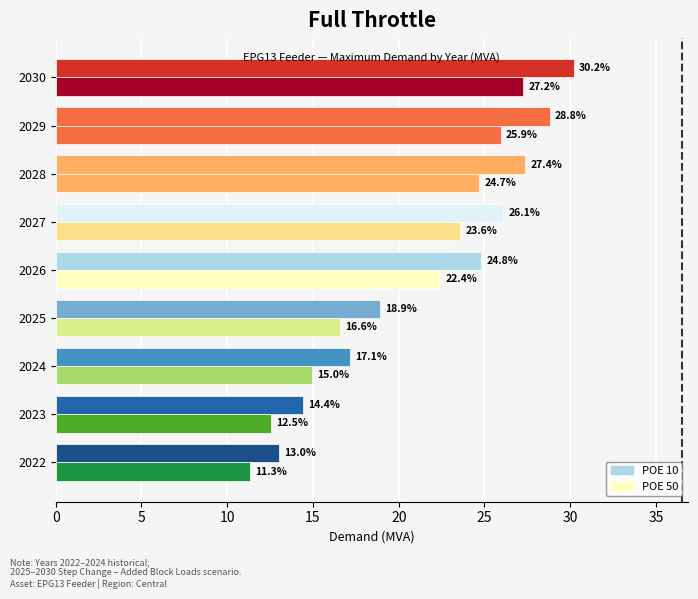

What is the difference between the maximum and minimum values in the POE 10 series?

17.2